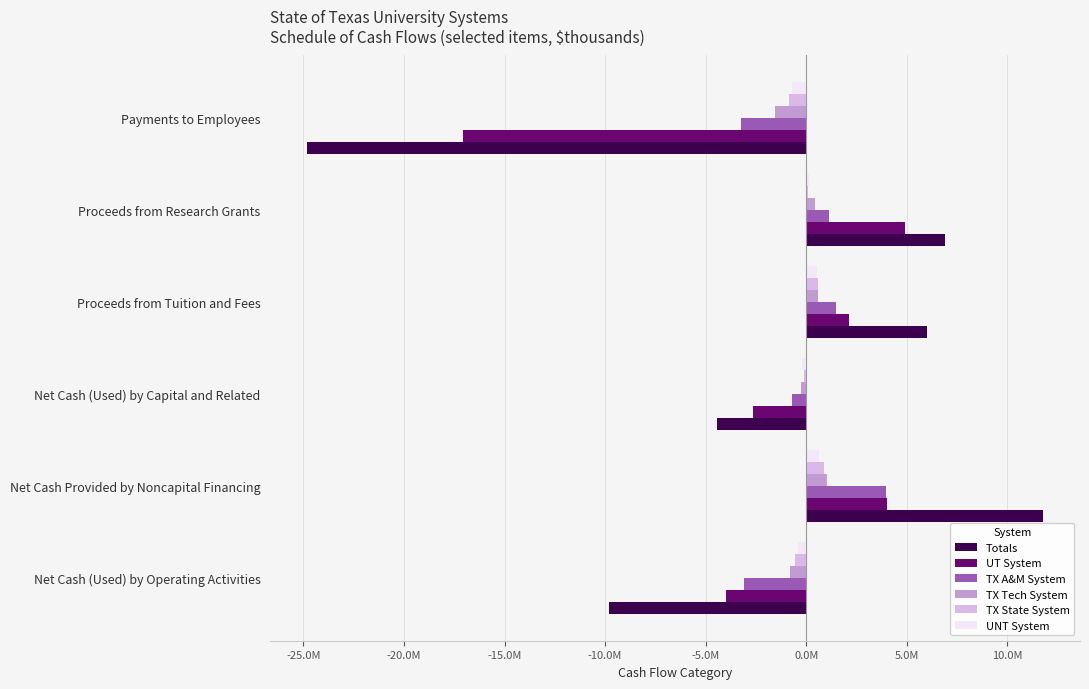

What are all the series names shown in the legend?

Totals, UT System, TX A&M System, TX Tech System, TX State System, UNT System